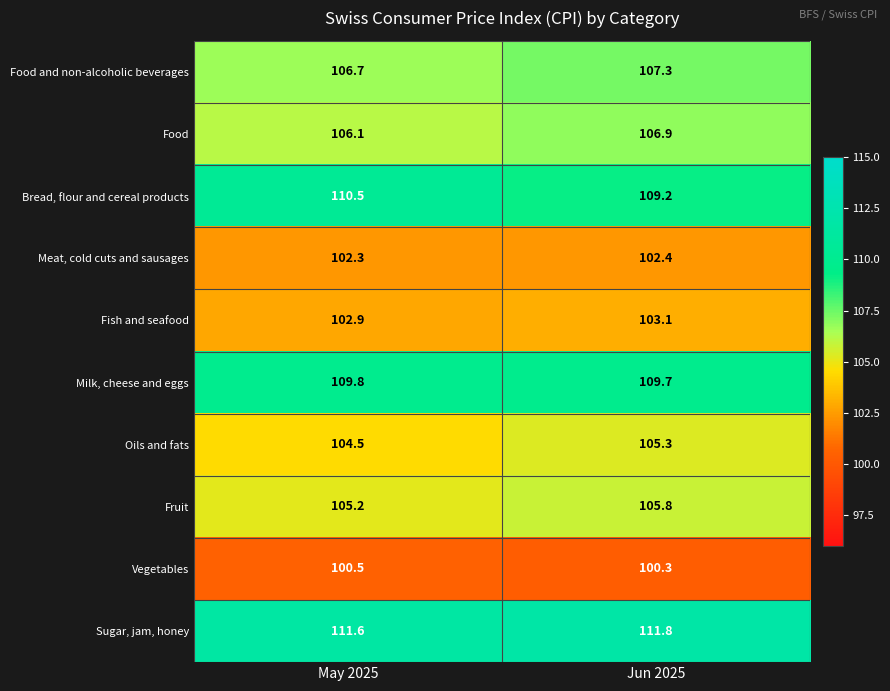

Which series has the largest total across all categories?

Sugar, jam, honey